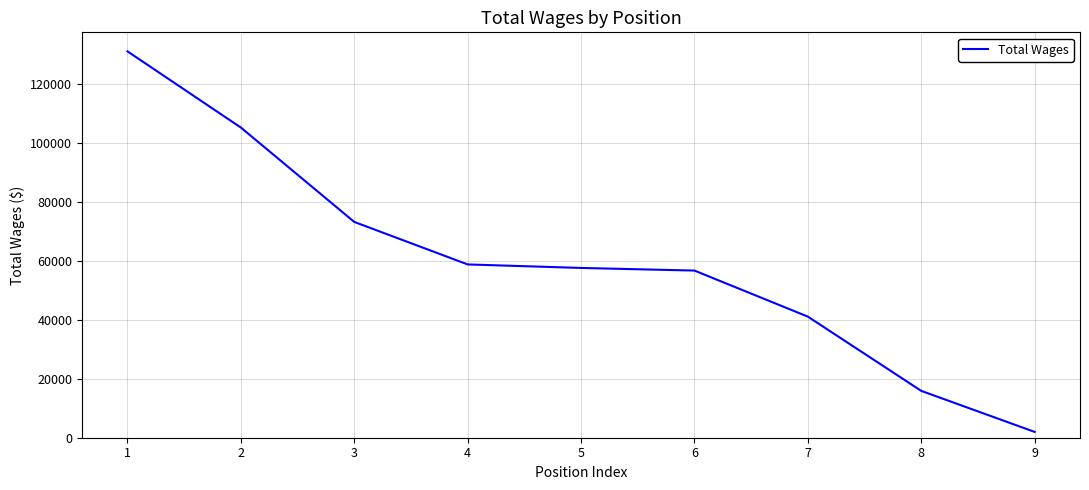

What is the difference between the maximum and second lowest values?

115150